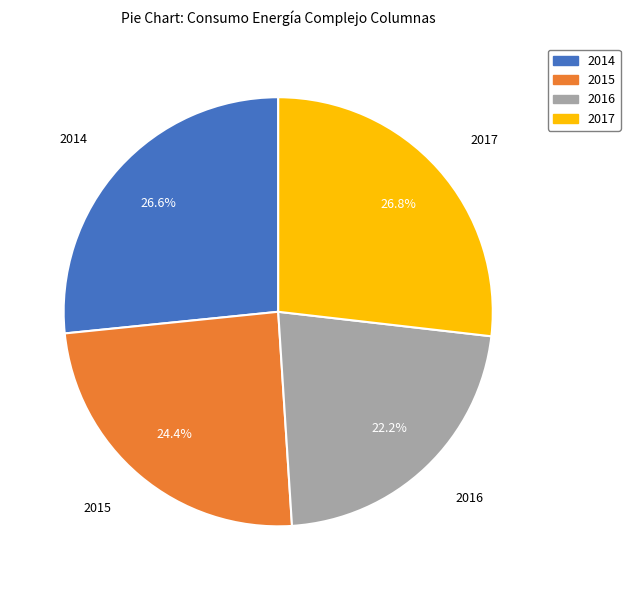

The 2015 slice represents 24% of the pie. True or false?

True